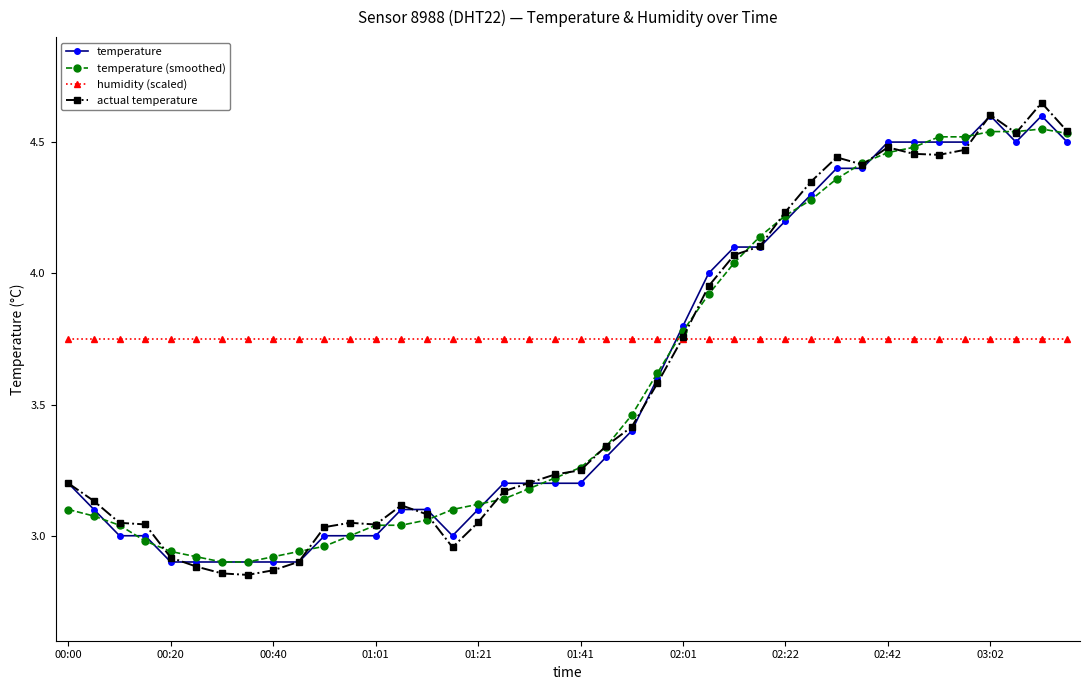

Which series has the widest spread of values?

actual temperature